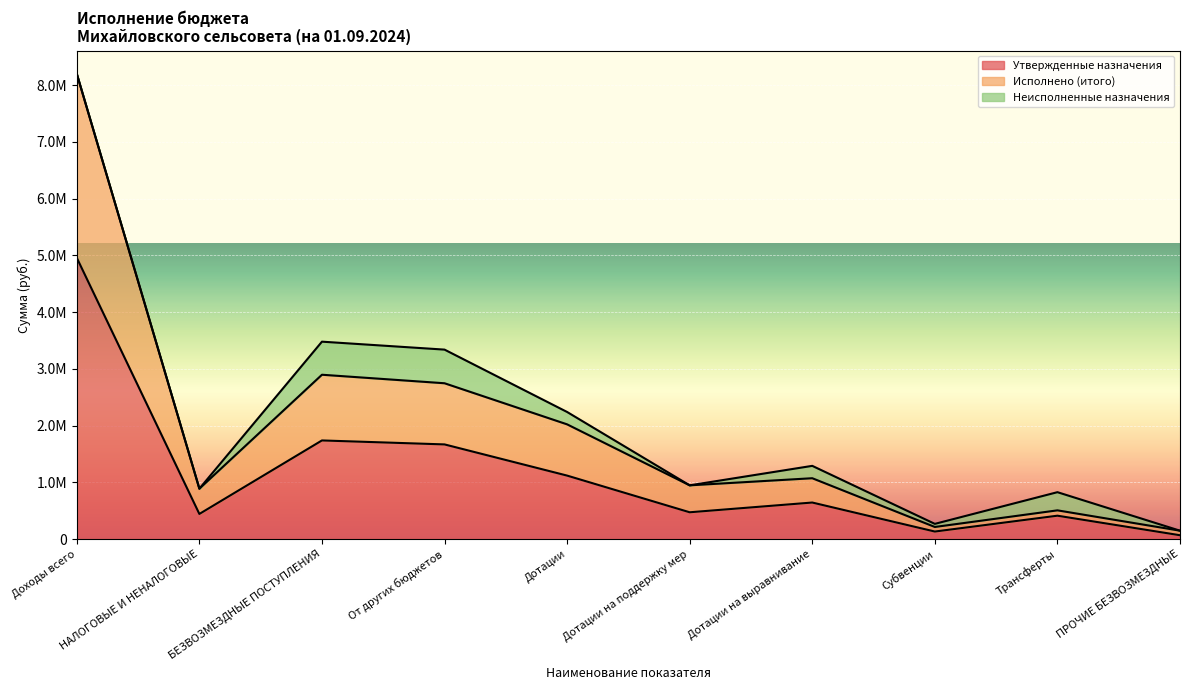

Does the chart display data point markers on the line(s)?

No